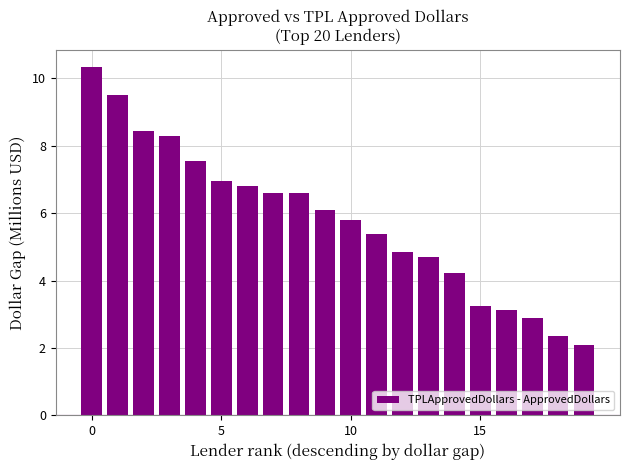

What is the smallest value displayed?

2.1